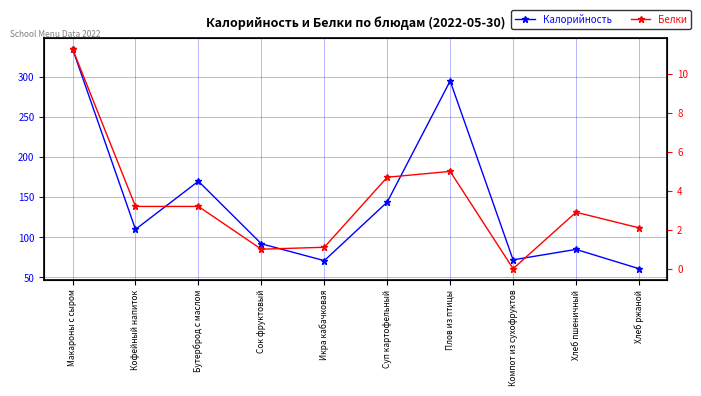

At Хлеб пшеничный, list the series in order from largest to smallest.

Калорийность, Белки